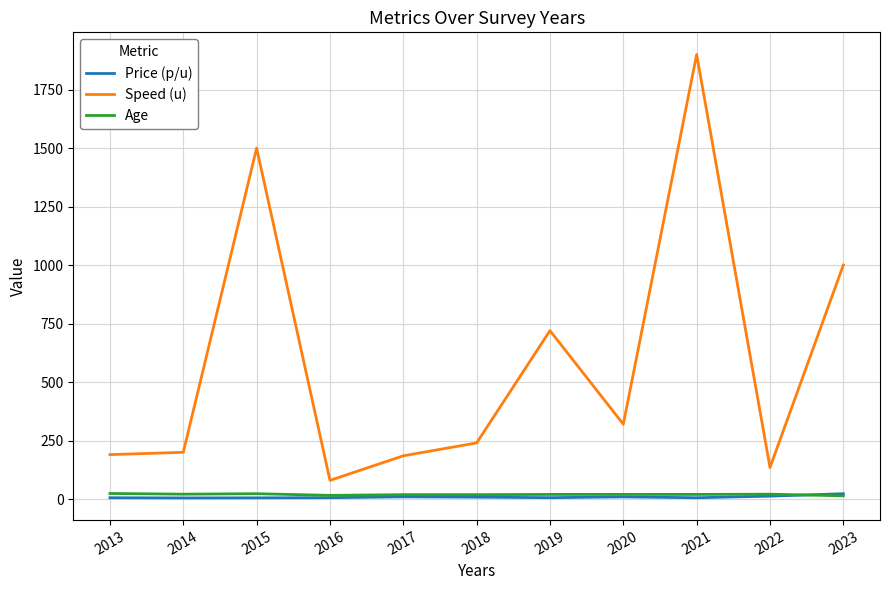

Which series has the largest range (max minus min)?

Speed (u)